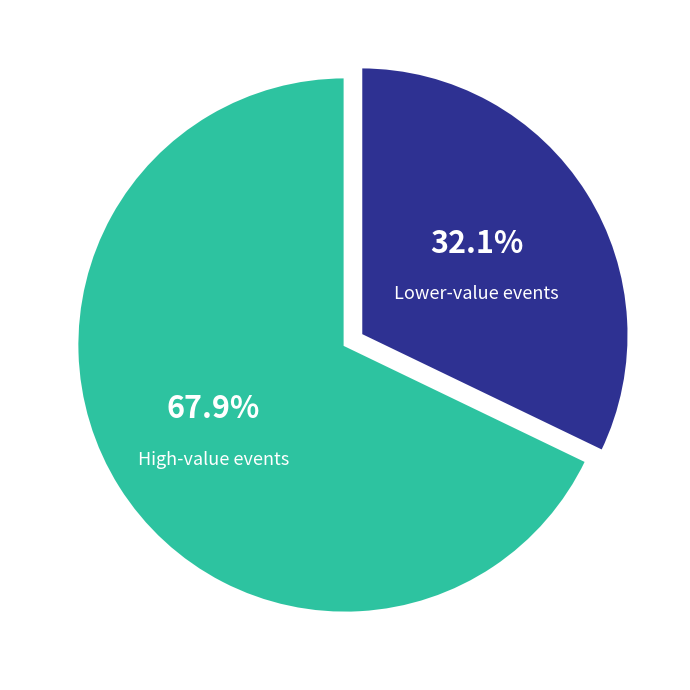

Is there any slice that represents more than half of the pie?

Yes